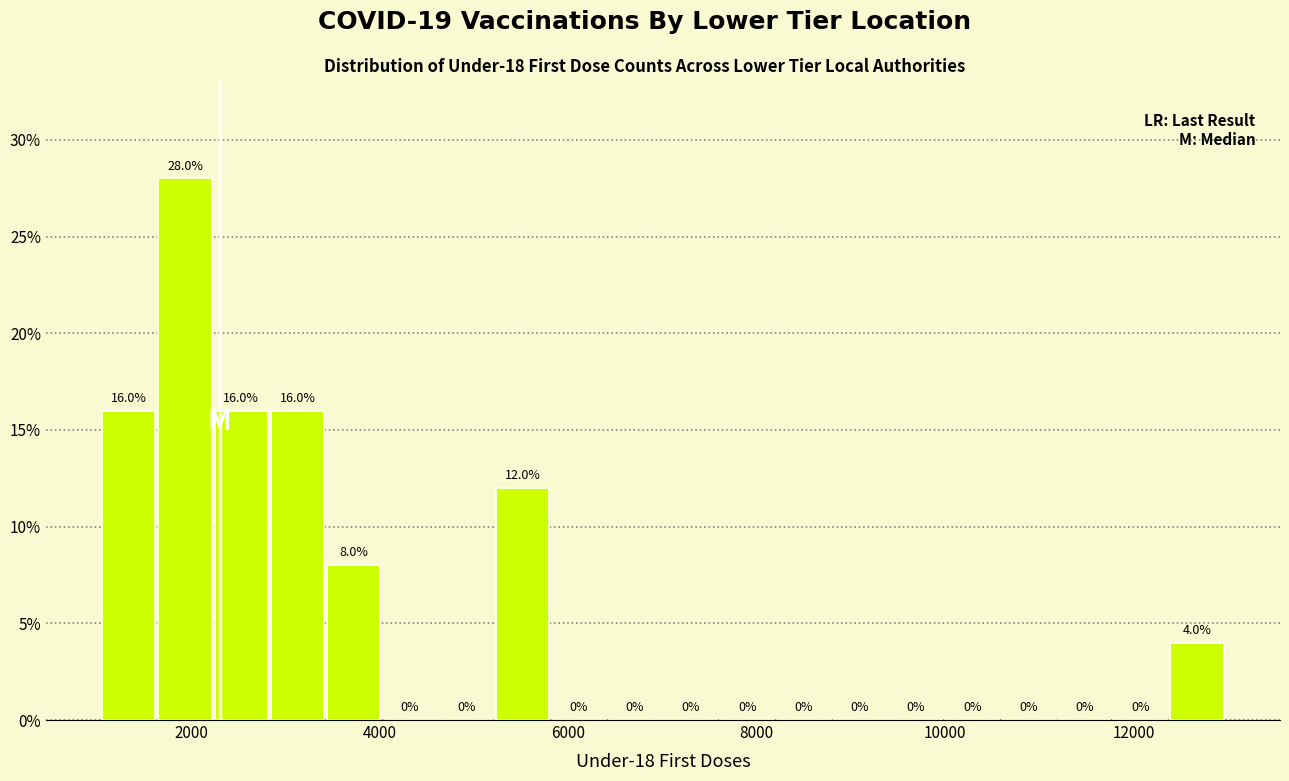

Around what value on the x-axis is the tallest bar? Give the approximate position of its centre, as read against the axis.

2000